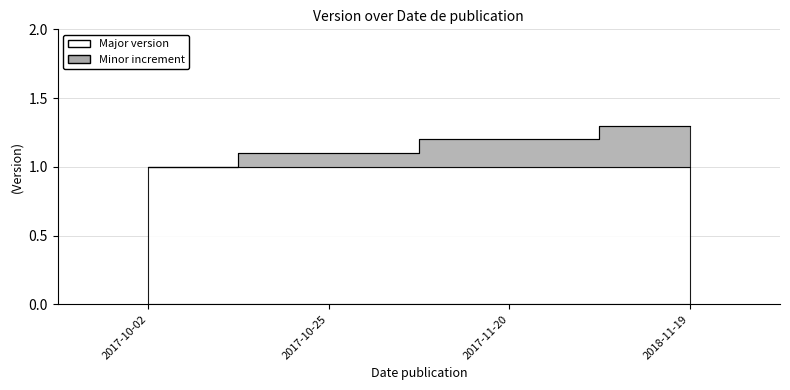

Count the number of categories in the chart.

4